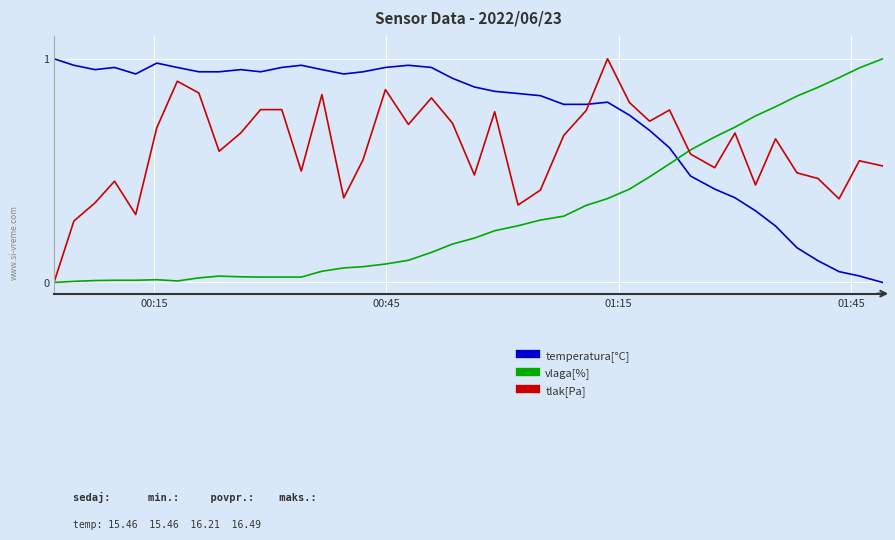

How many series are shown in this chart?

3